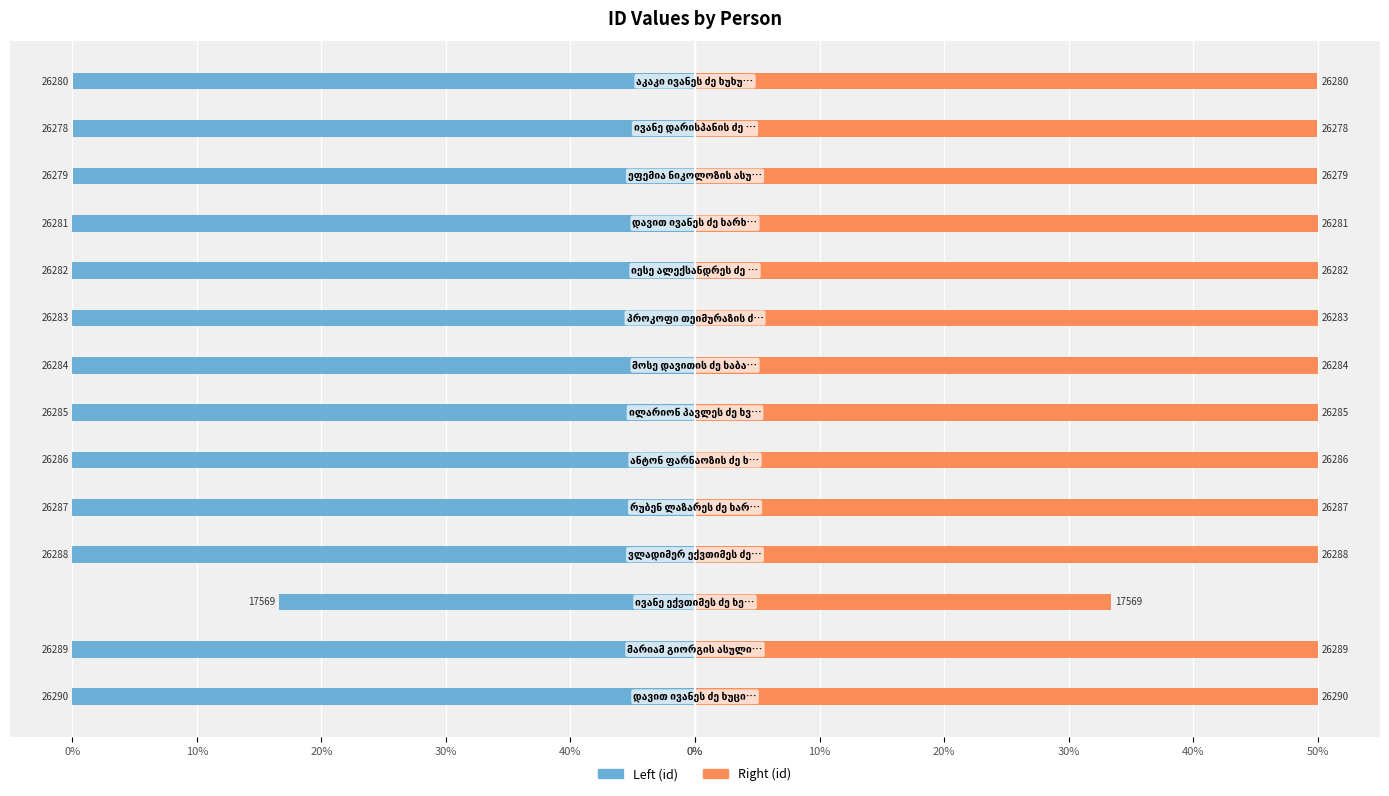

List the series in order of their overall mean, highest first.

Right (id), Left (id)